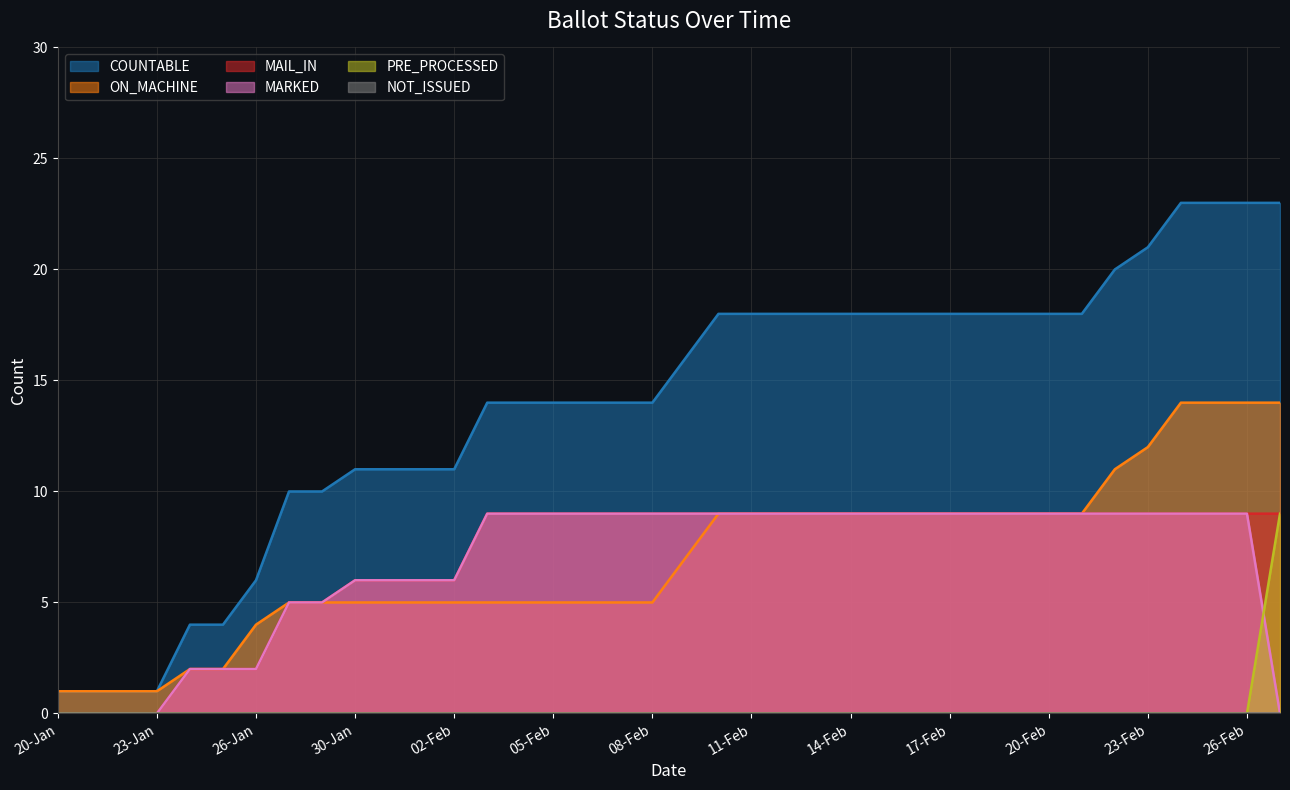

How many values in the MARKED series are below 9?

14